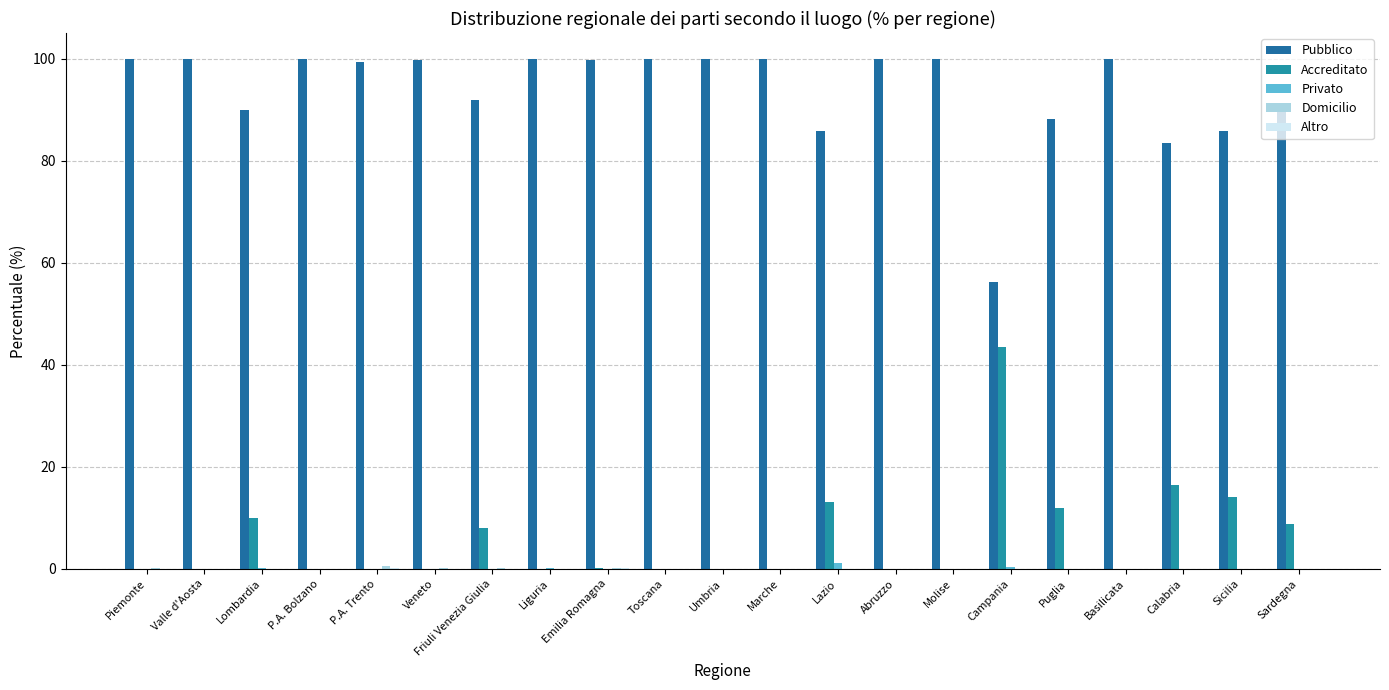

Does the chart contain stacked bars?

No